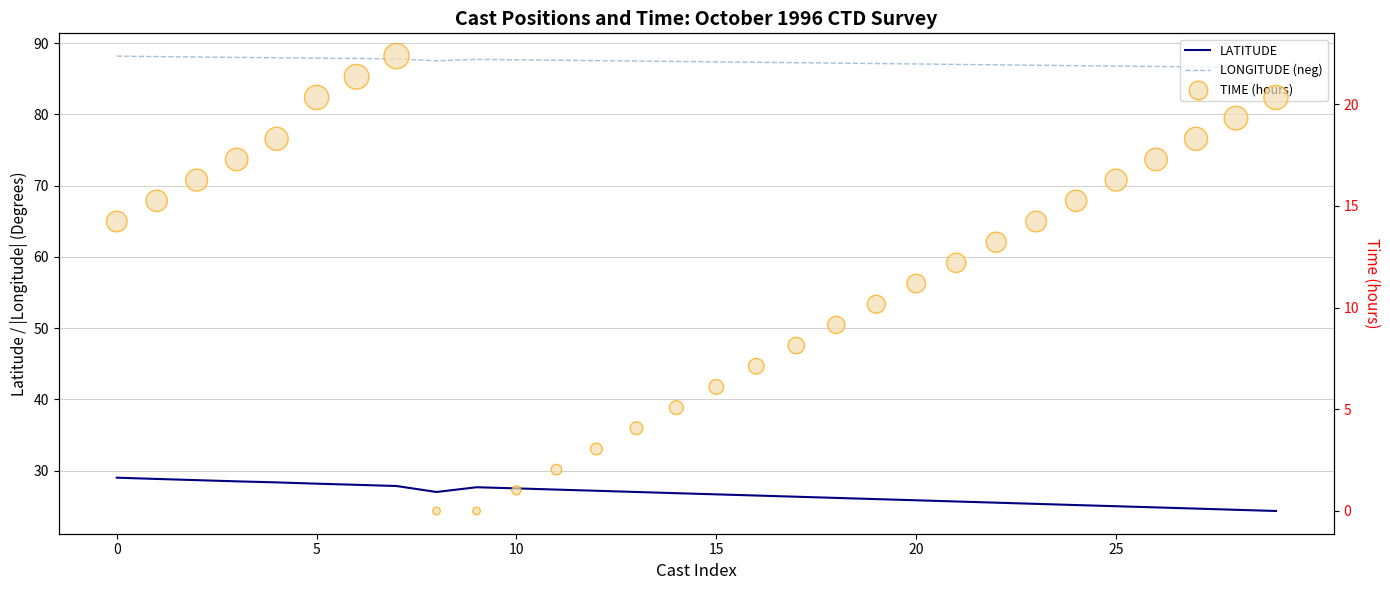

Which series reaches the maximum Y coordinate?

LONGITUDE (neg)